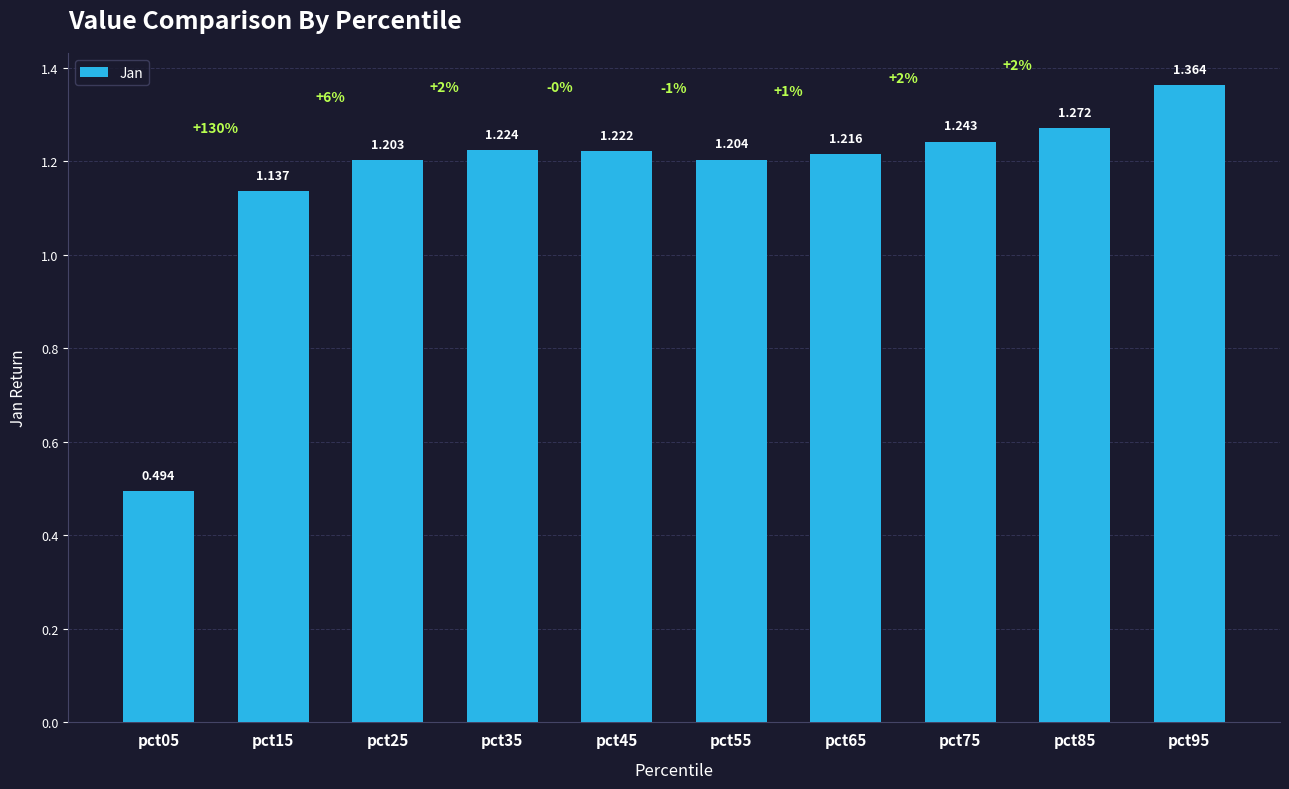

The chart shows a value of 2.1 at pct95. True or false?

False